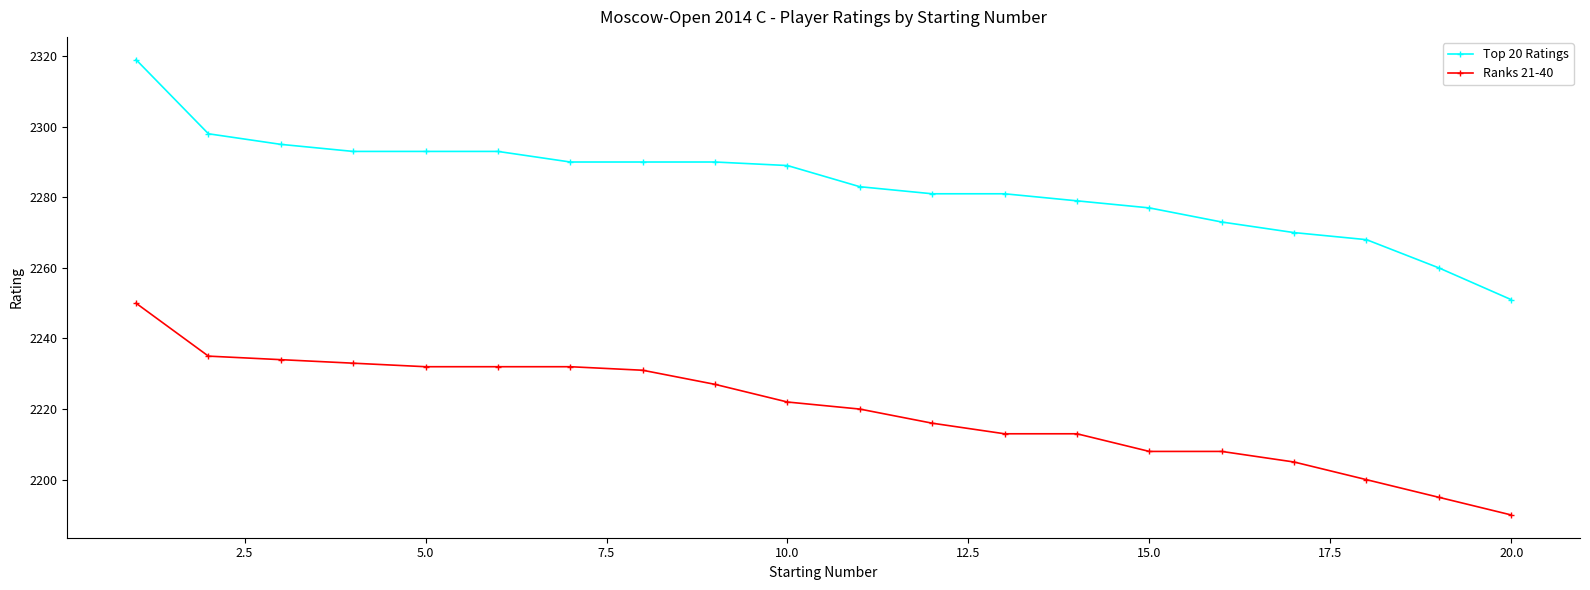

Is this an area chart (filled region under the line)?

No